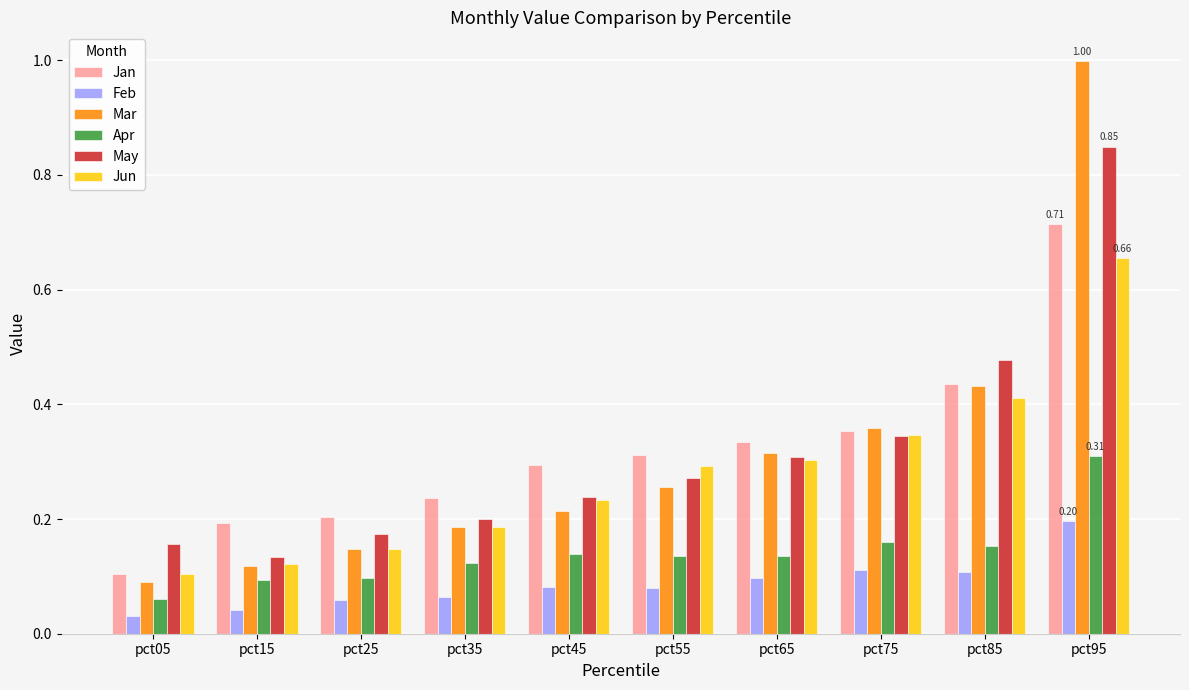

True or false: Jan has a value of 0.2 at pct35.

True